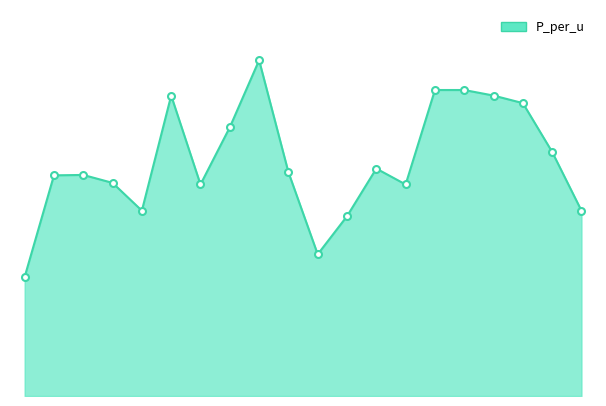

Does the chart display data point markers on the line(s)?

No